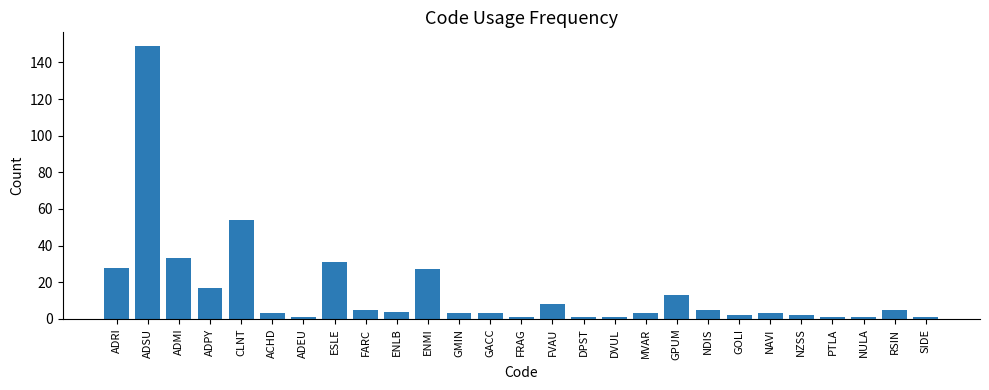

What is the label of the 21st bar from the right?

ADEU